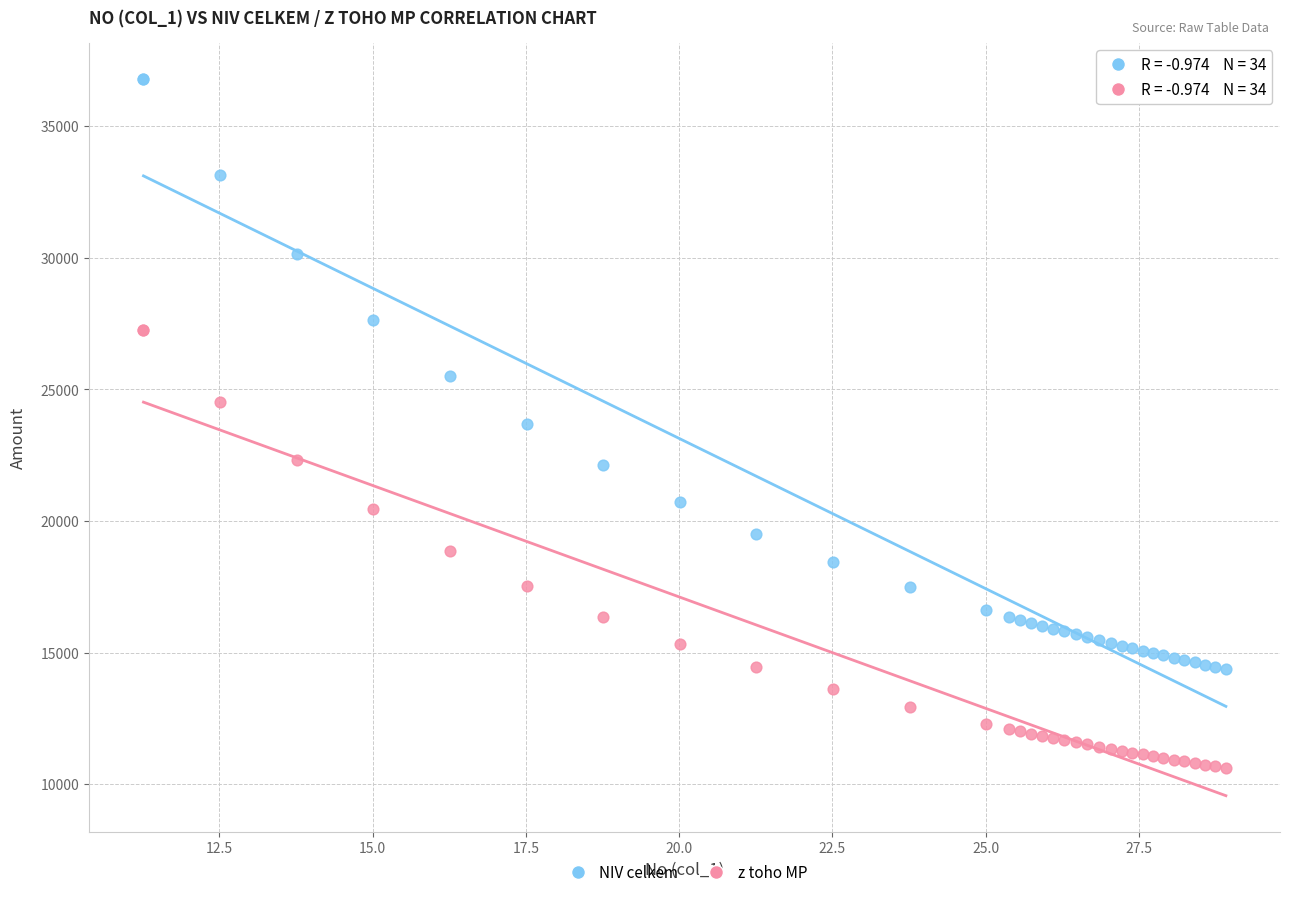

Which series contains the lowest Y value?

z toho MP